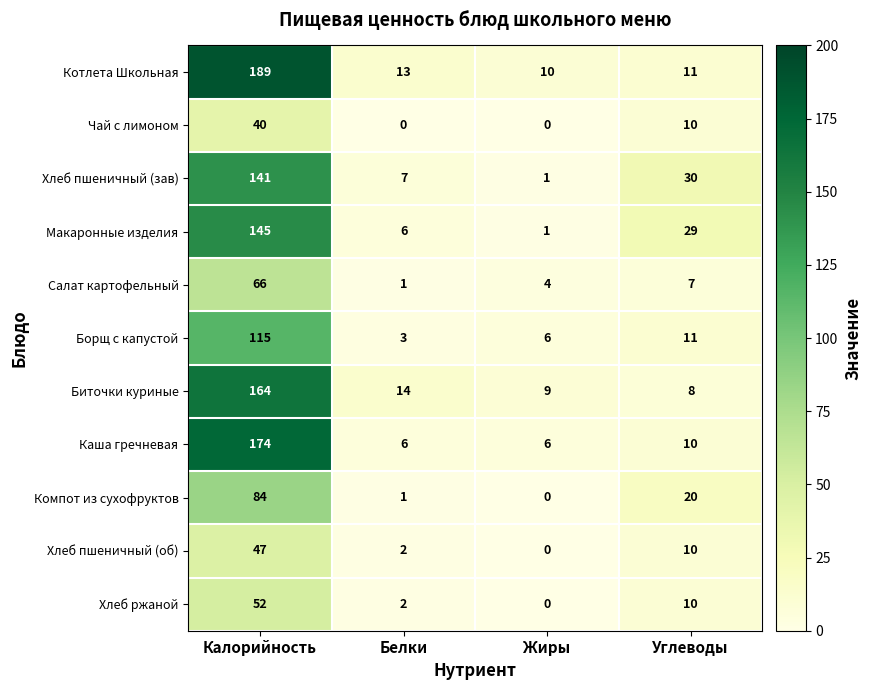

Where is Чай с лимоном nearest to the value 20?

Углеводы